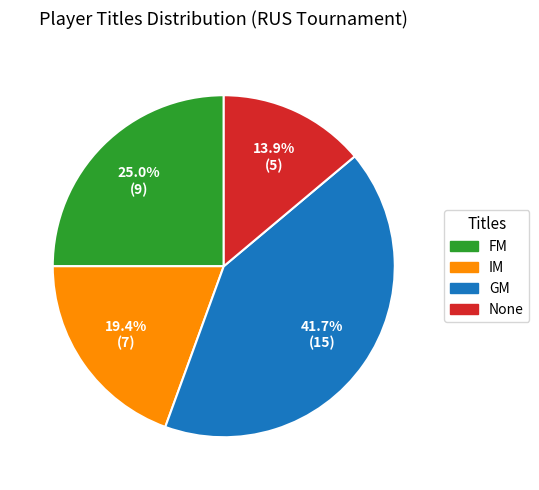

Is there any slice that represents more than half of the pie?

No